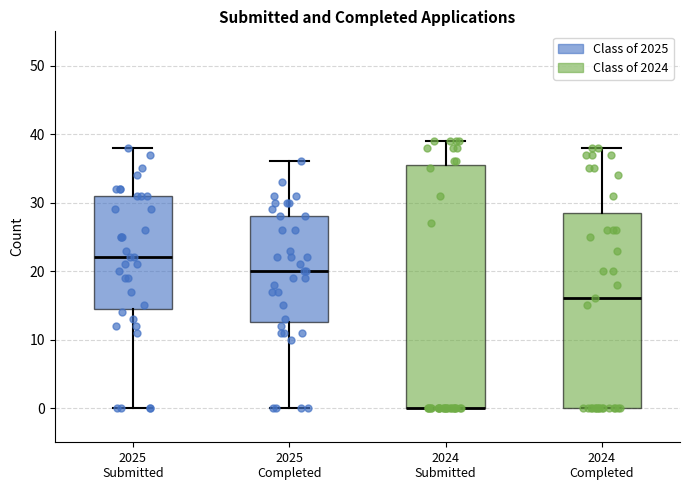

Reading left to right, read every box against the y-axis: the position of its median line, the range the box covers, and the ends of its whiskers. The values are not printed on the chart, so give them approximately, as read against the axis.

2025 Submitted: median 22, box 15 to 31, whiskers 0 to 38
2025 Completed: median 20, box 13 to 28, whiskers 0 to 36
2024 Submitted: median 0 (drawn on the box's lower edge), box 0 to 36, whiskers 0 to 39
2024 Completed: median 16, box 0 to 29, whiskers 0 to 38